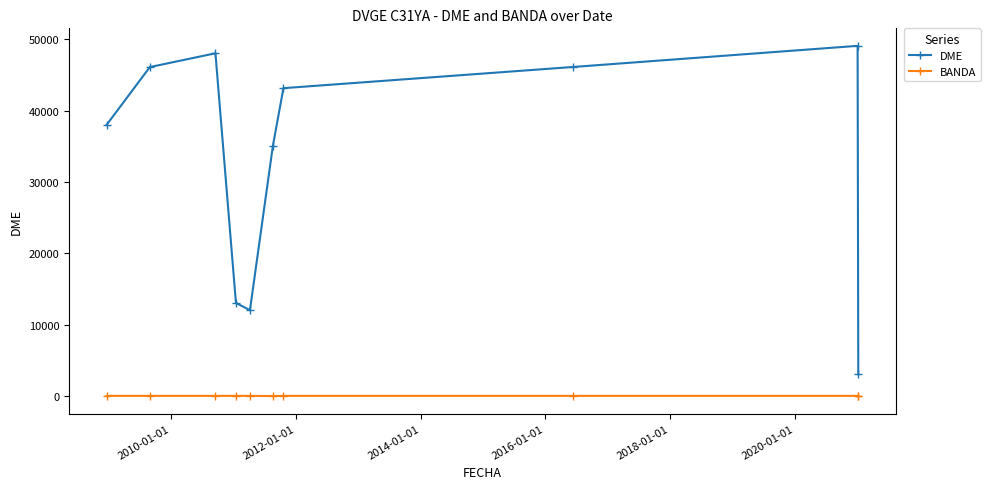

How many series are shown in this chart?

2